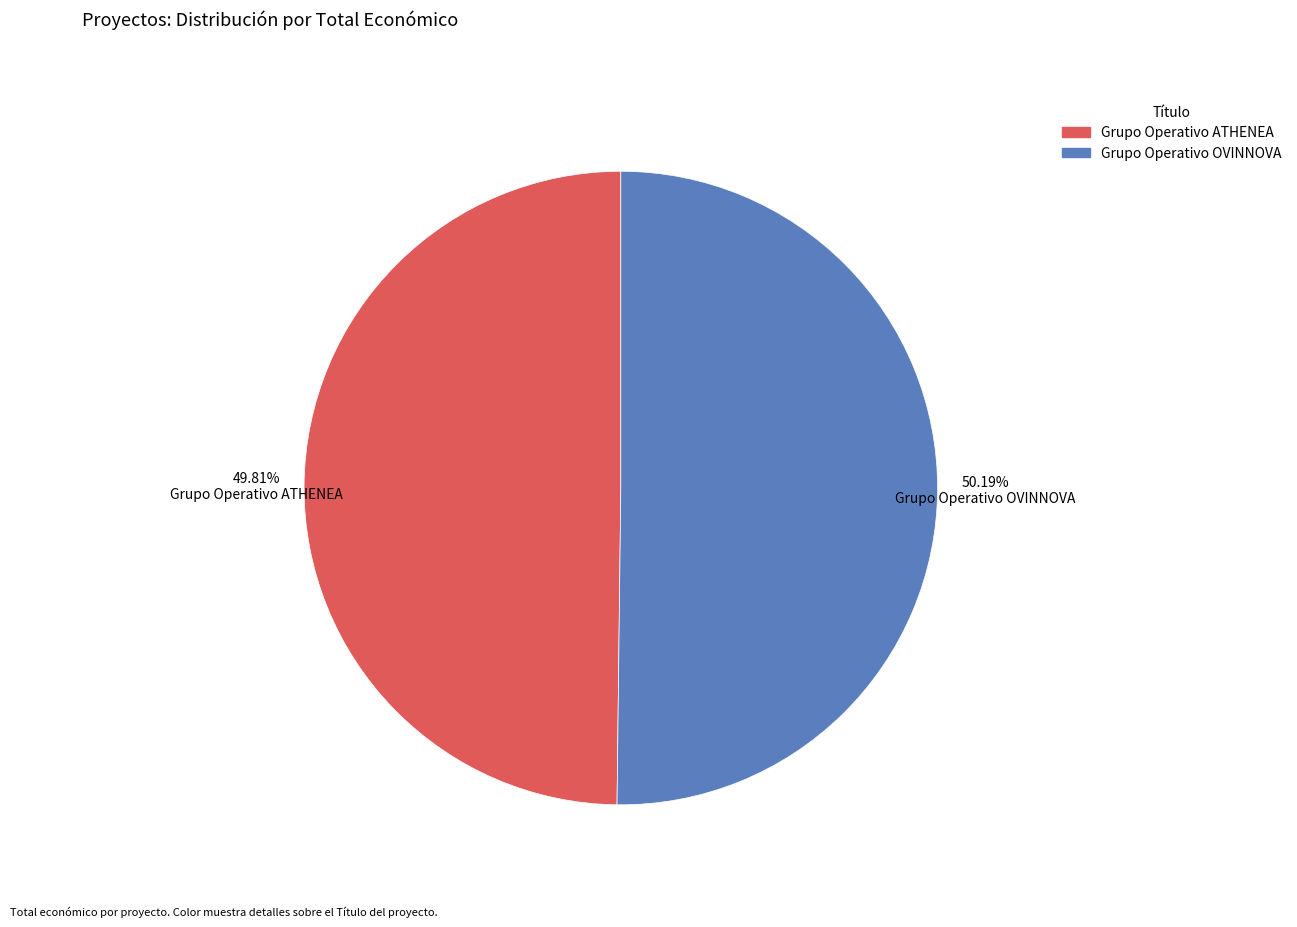

Is the sum of Grupo Operativo ATHENEA and Grupo Operativo OVINNOVA greater than half?

Yes